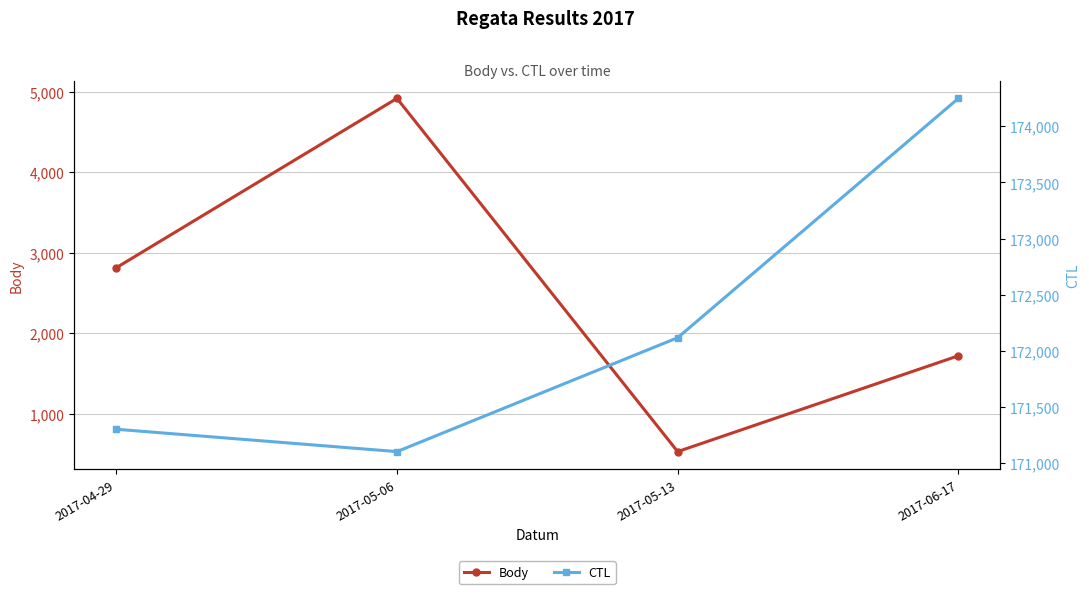

Read the Body value at 2017-05-13, to the nearest 50.

550